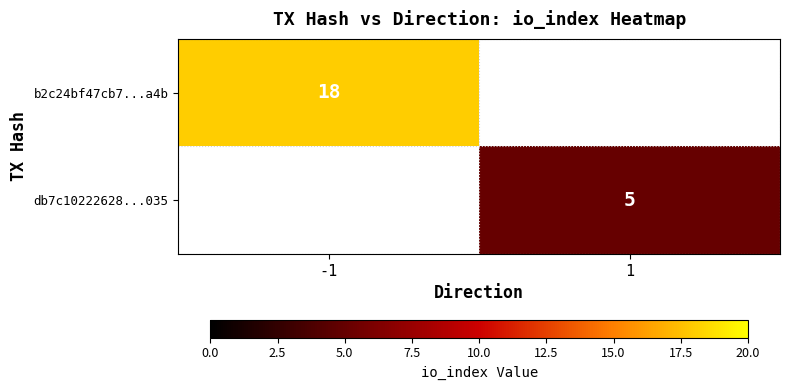

Is it true that b2c24bf47cb7...a4b equals 32 at -1?

False